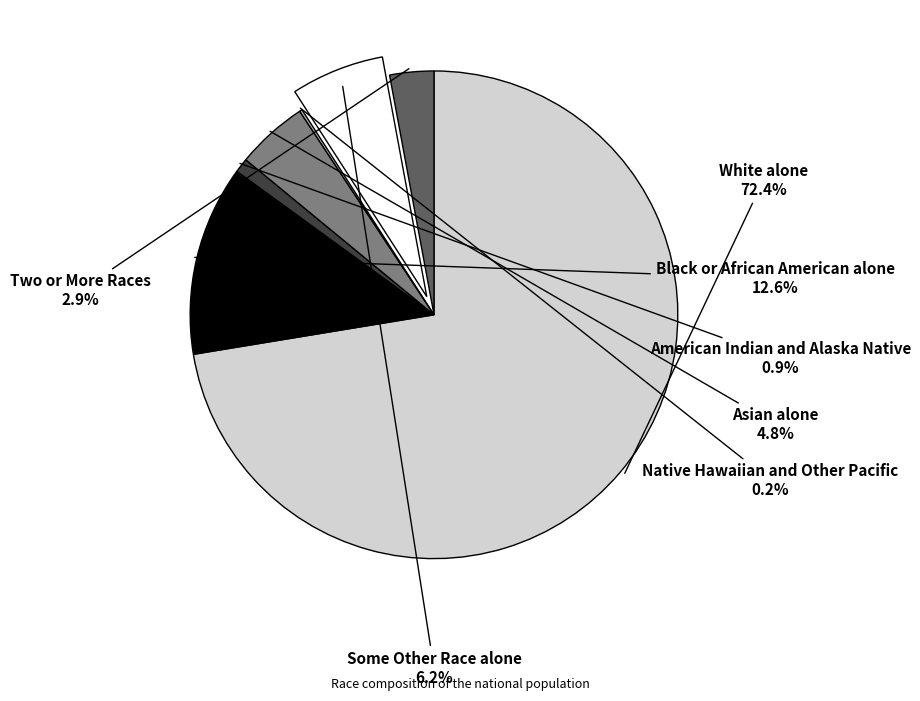

Is there any slice that represents more than half of the pie?

Yes